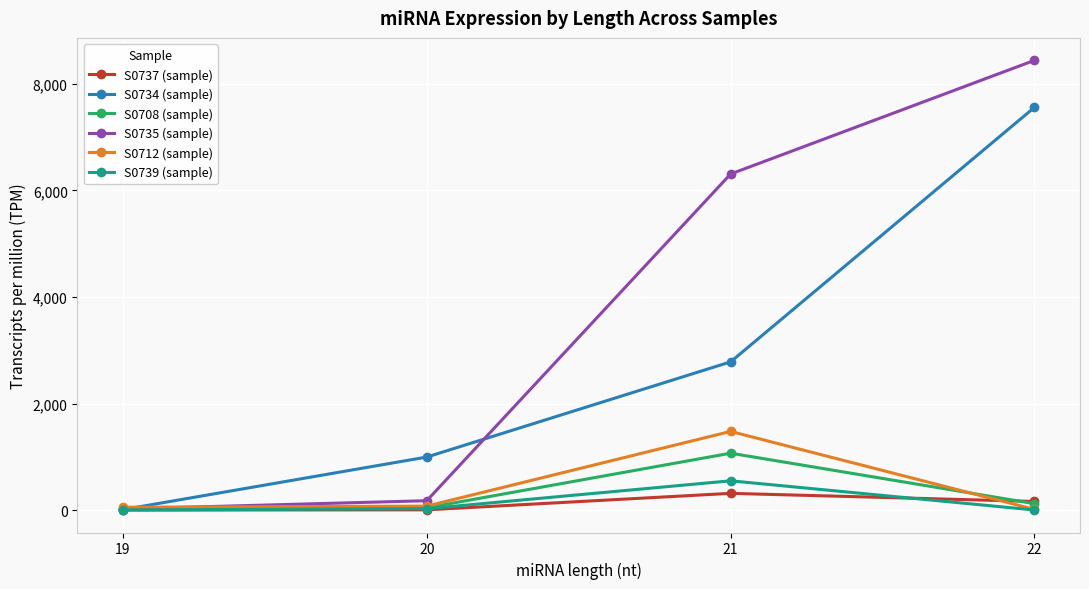

What are all the series names shown in the legend?

S0737 (sample), S0734 (sample), S0708 (sample), S0735 (sample), S0712 (sample), S0739 (sample)